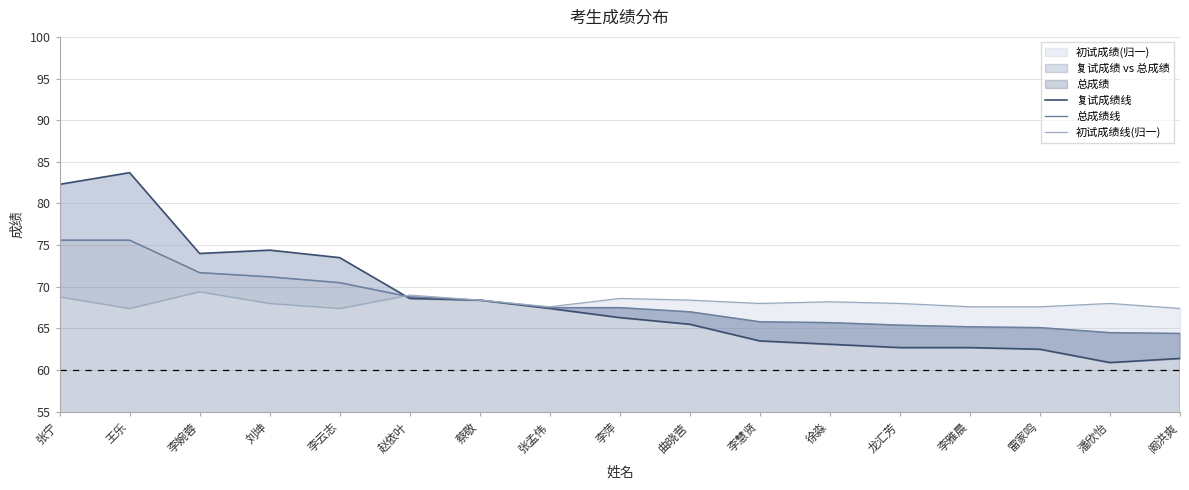

What is the total value across all series at 龙汇芳?

196.1